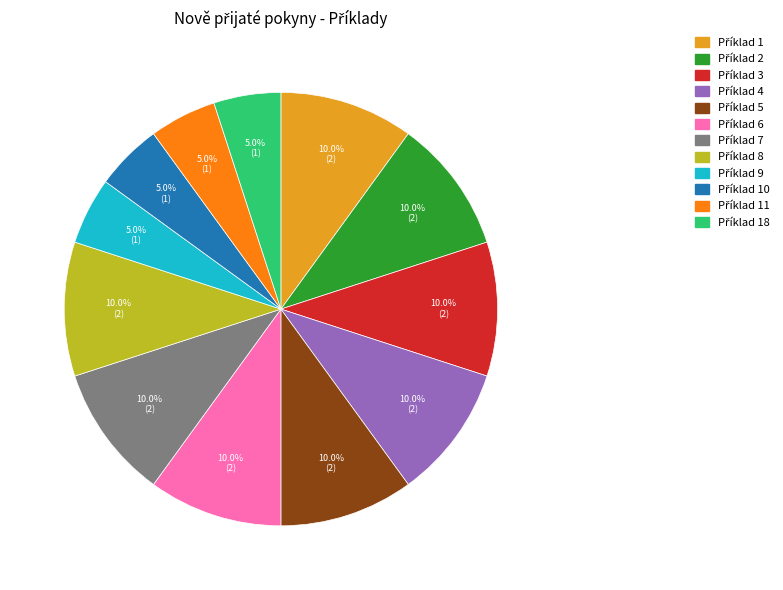

Does any single category account for the majority?

No